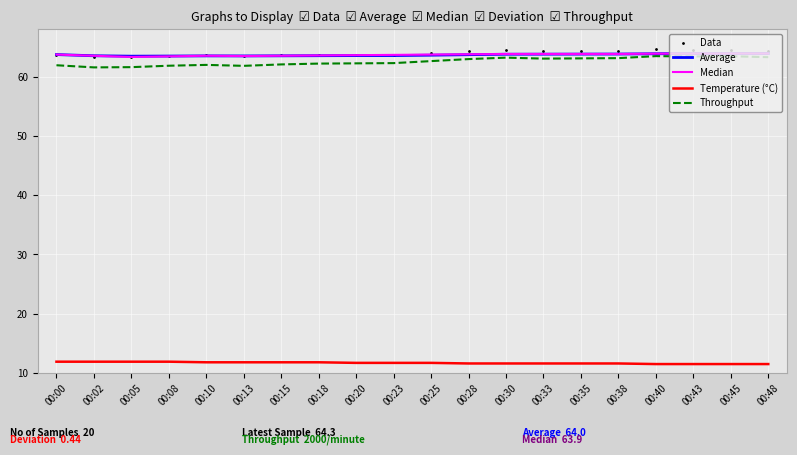

Which series has the largest total across all categories?

Data